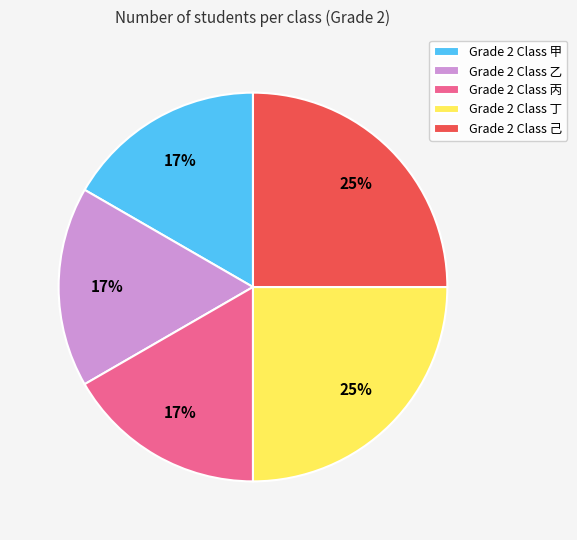

The Grade 2 Class 己 slice represents 25% of the pie. True or false?

True